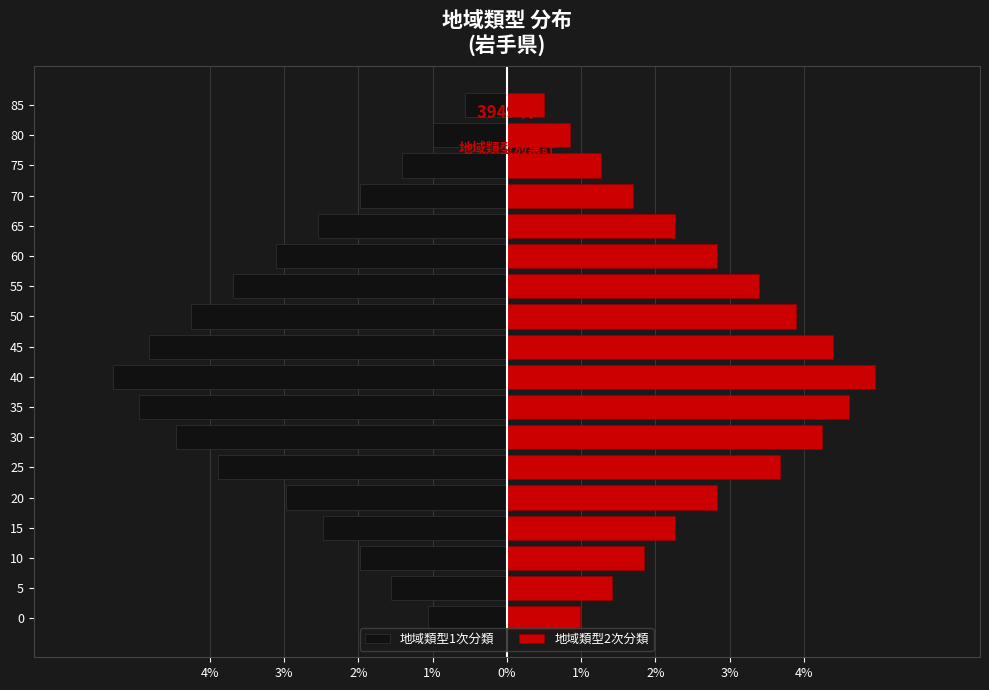

What is the average value of the 地域類型2次分類 series?

2.7